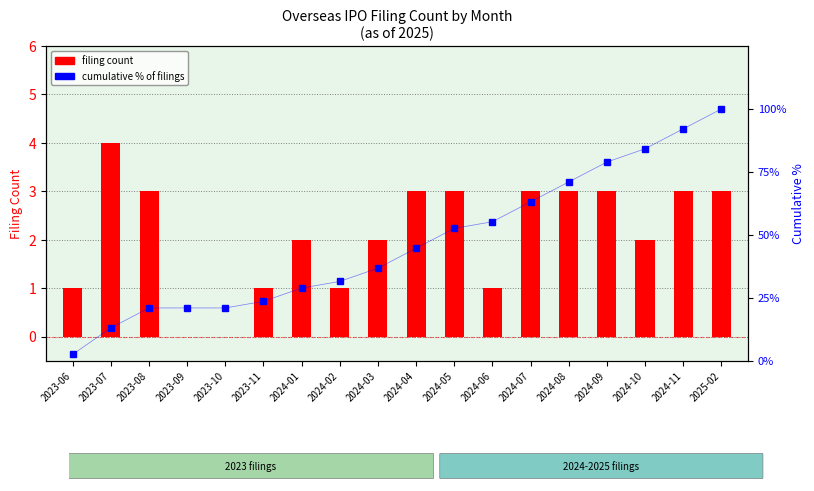

Are the bars grouped side by side (vs. stacked)?

Yes